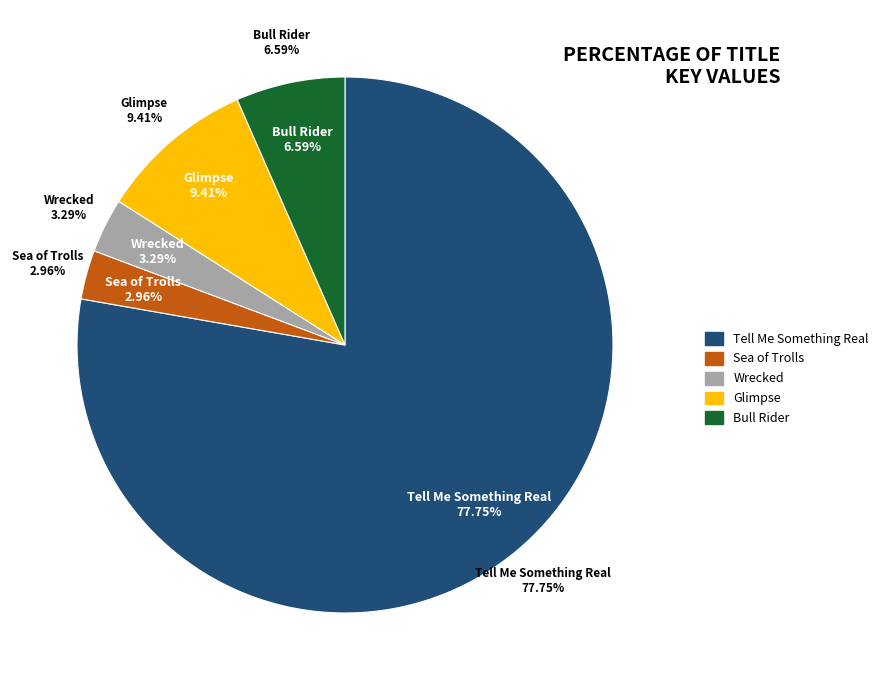

Is it true that Bull Rider is 1% of the pie?

False